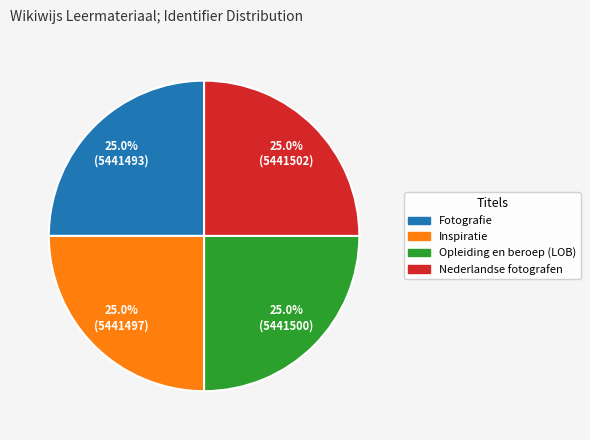

Is there any slice that represents more than half of the pie?

No